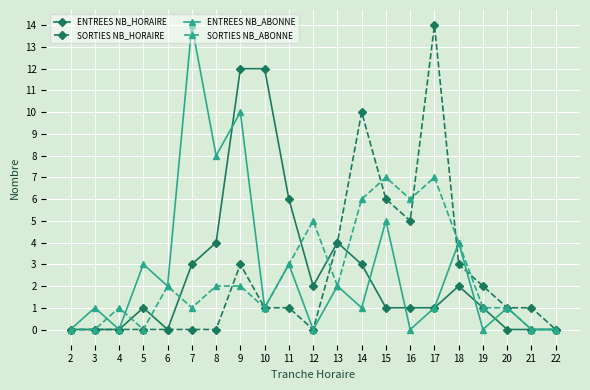

What is the highest value of the ENTREES NB_ABONNE series?

14